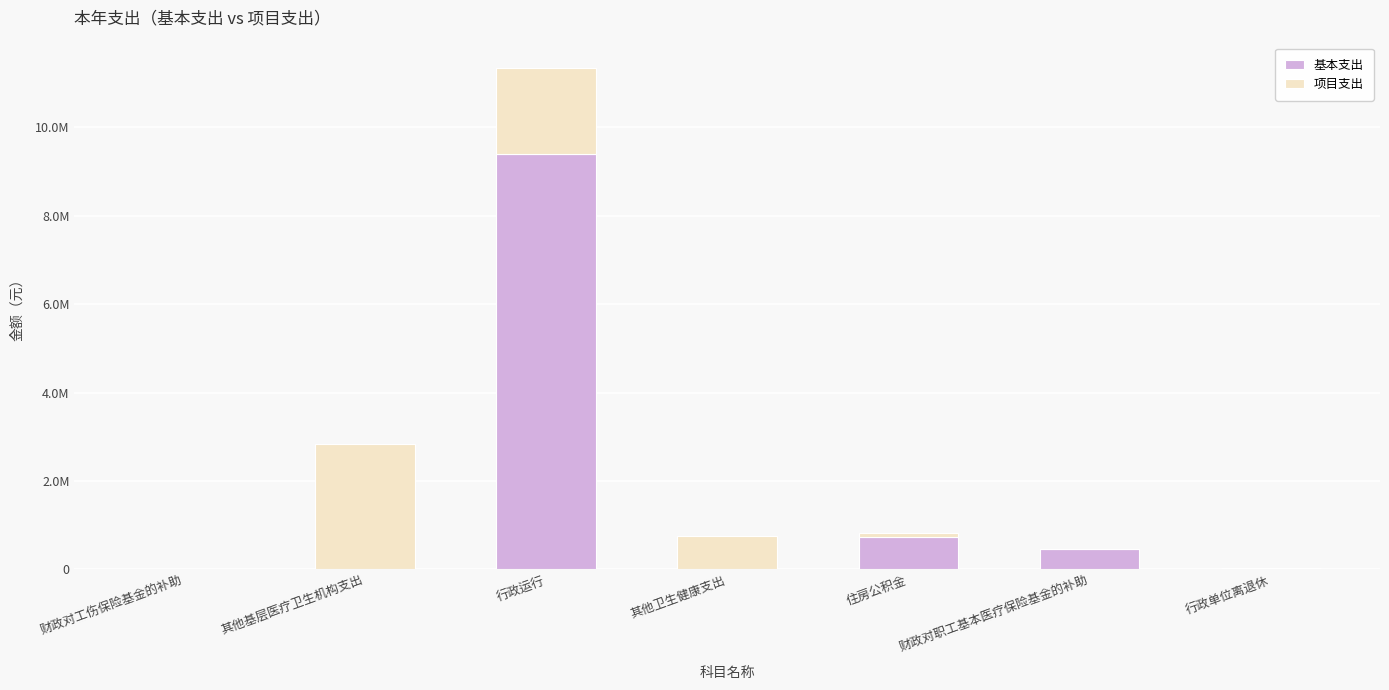

At which label is 基本支出 closest to 4694387?

住房公积金